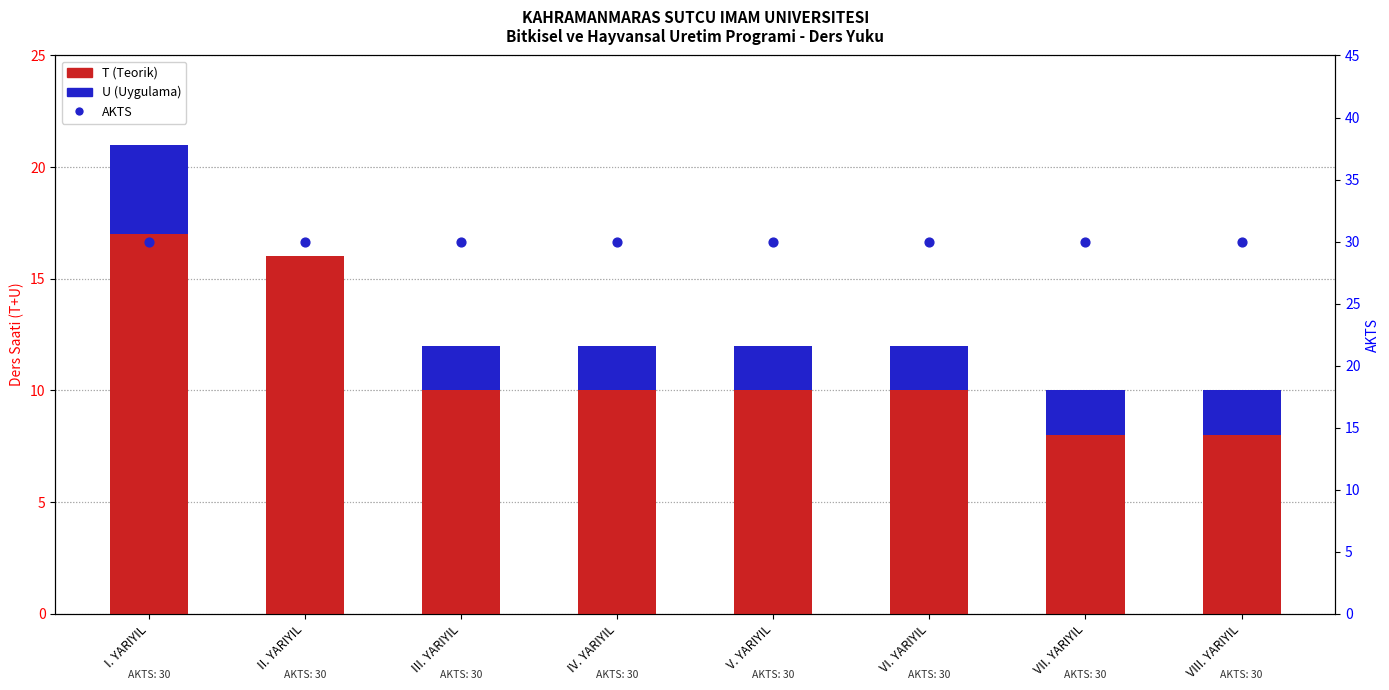

Which series has the largest total across all categories?

AKTS